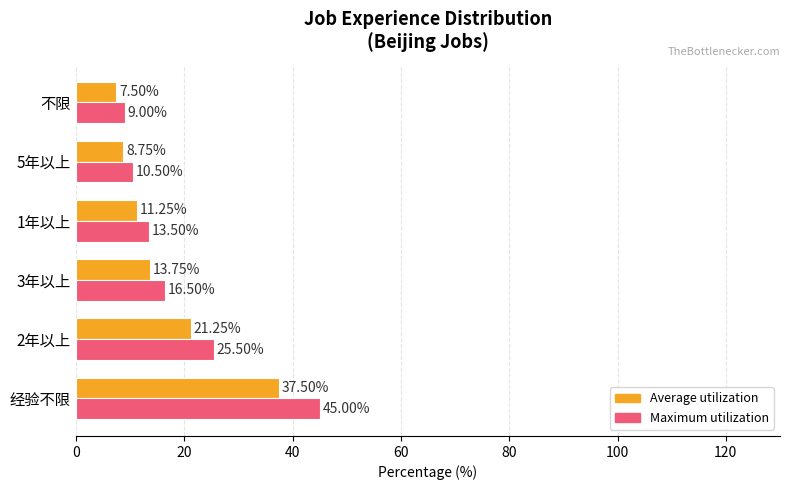

Which series has the widest spread of values?

Maximum utilization